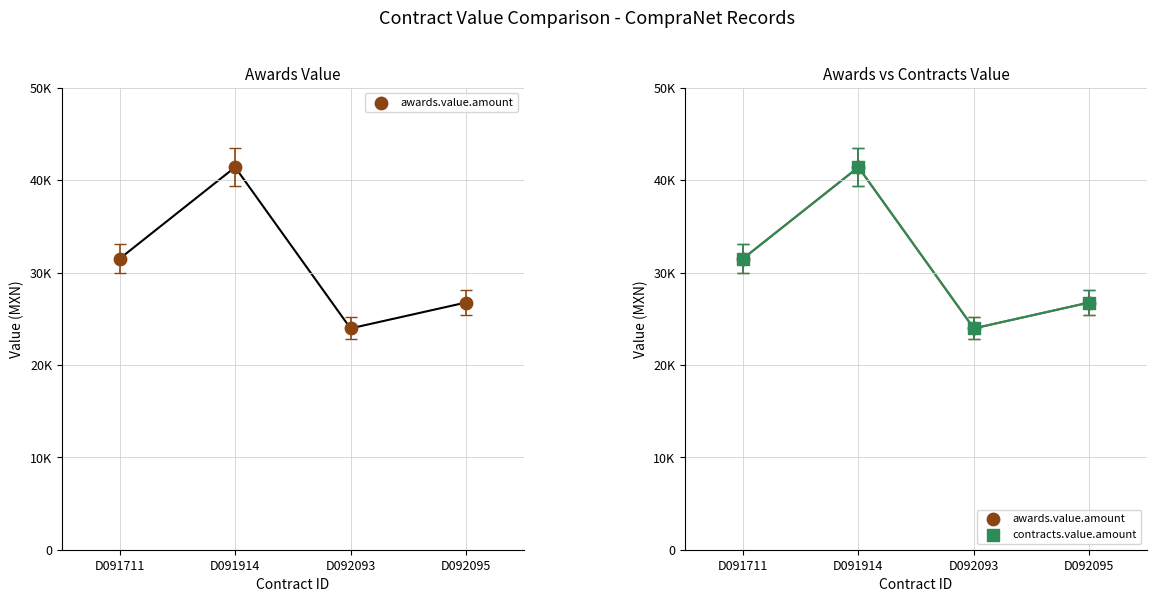

Which series has the largest total across all categories?

awards.value.amount